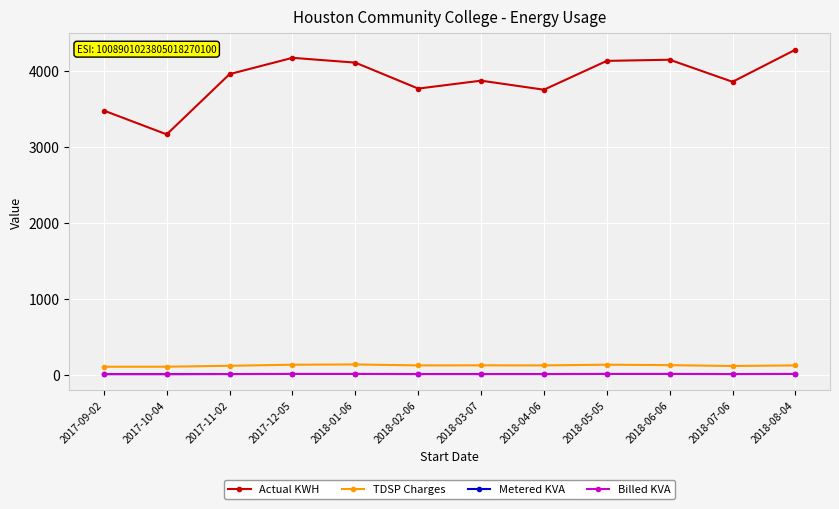

Between 2018-03-07 and 2018-04-06, which series saw the biggest shift?

Actual KWH